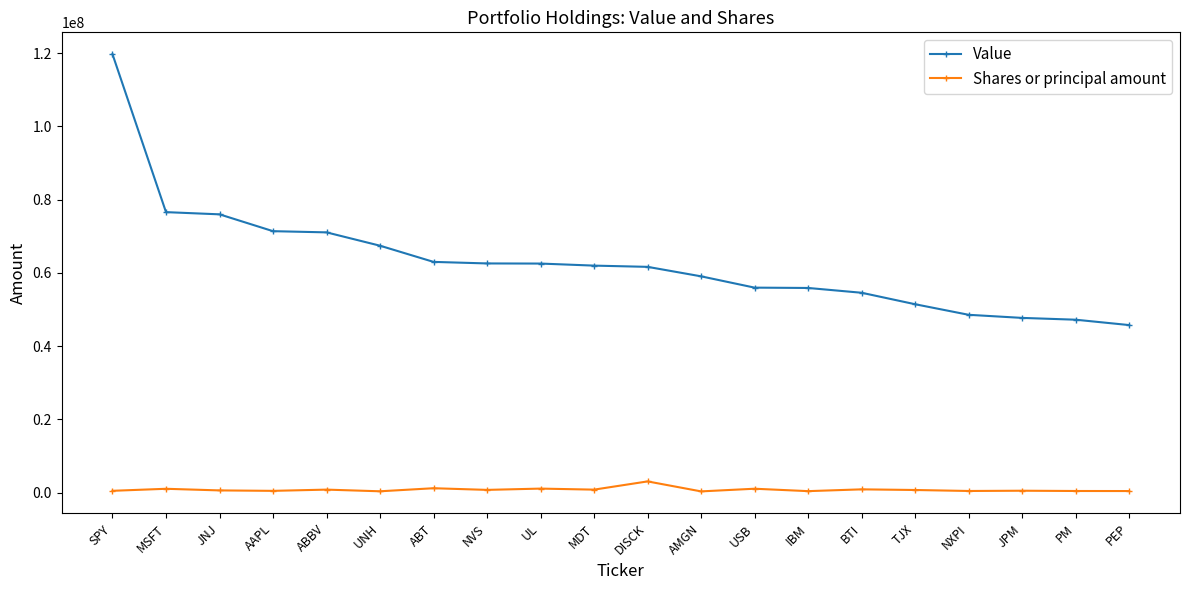

Does the chart display data point markers on the line(s)?

Yes